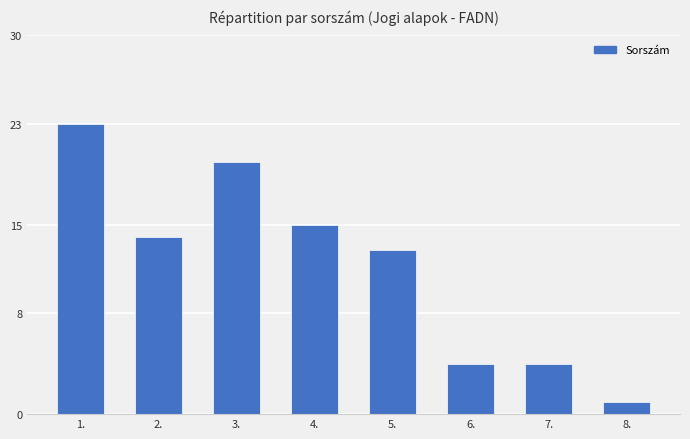

How many data points are less than 14?

4